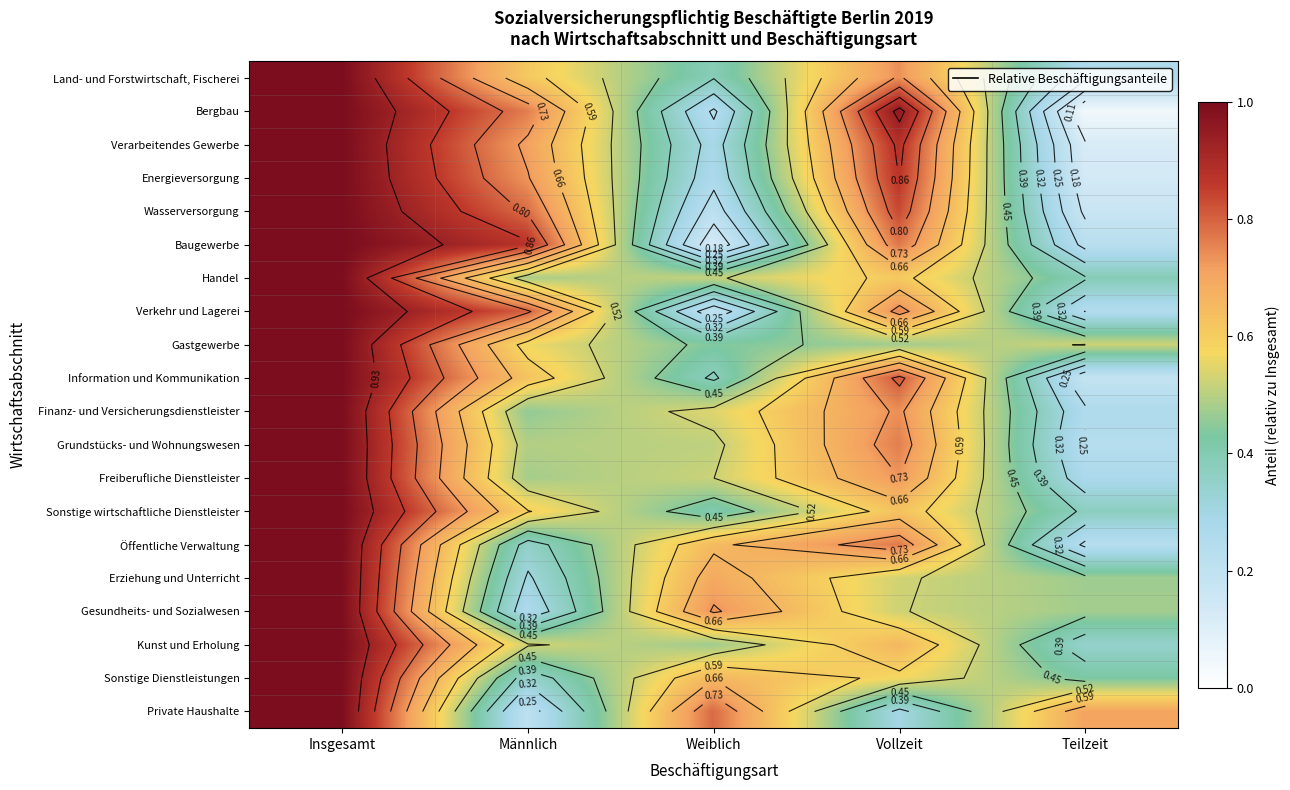

True or false: Baugewerbe has a value of 0.2 at Vollzeit.

False